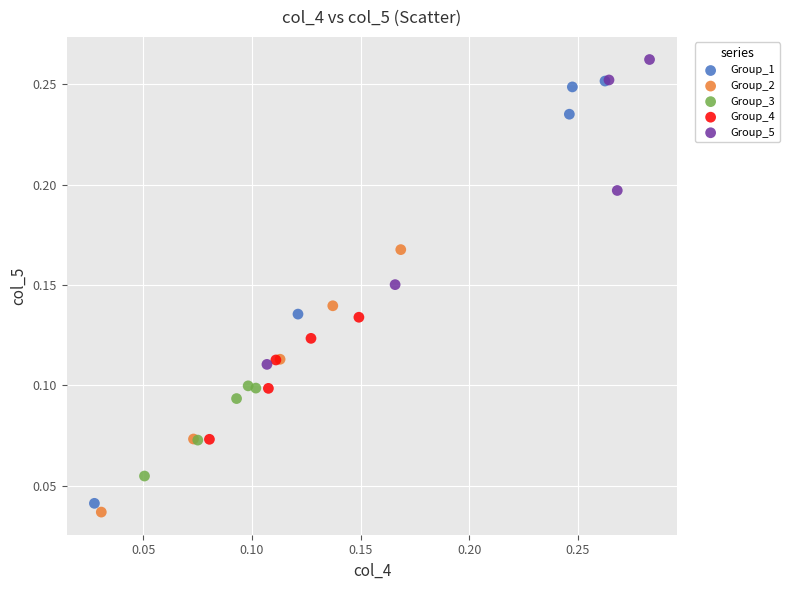

Which series has the largest Y range (max minus min)?

Group_1